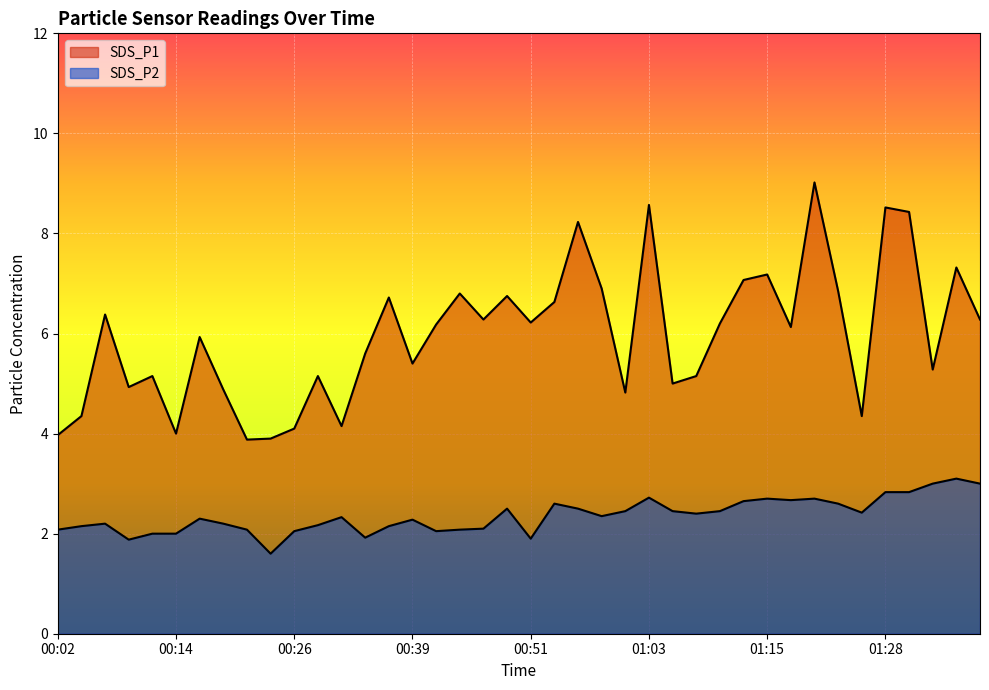

What is the smallest value displayed?

1.6